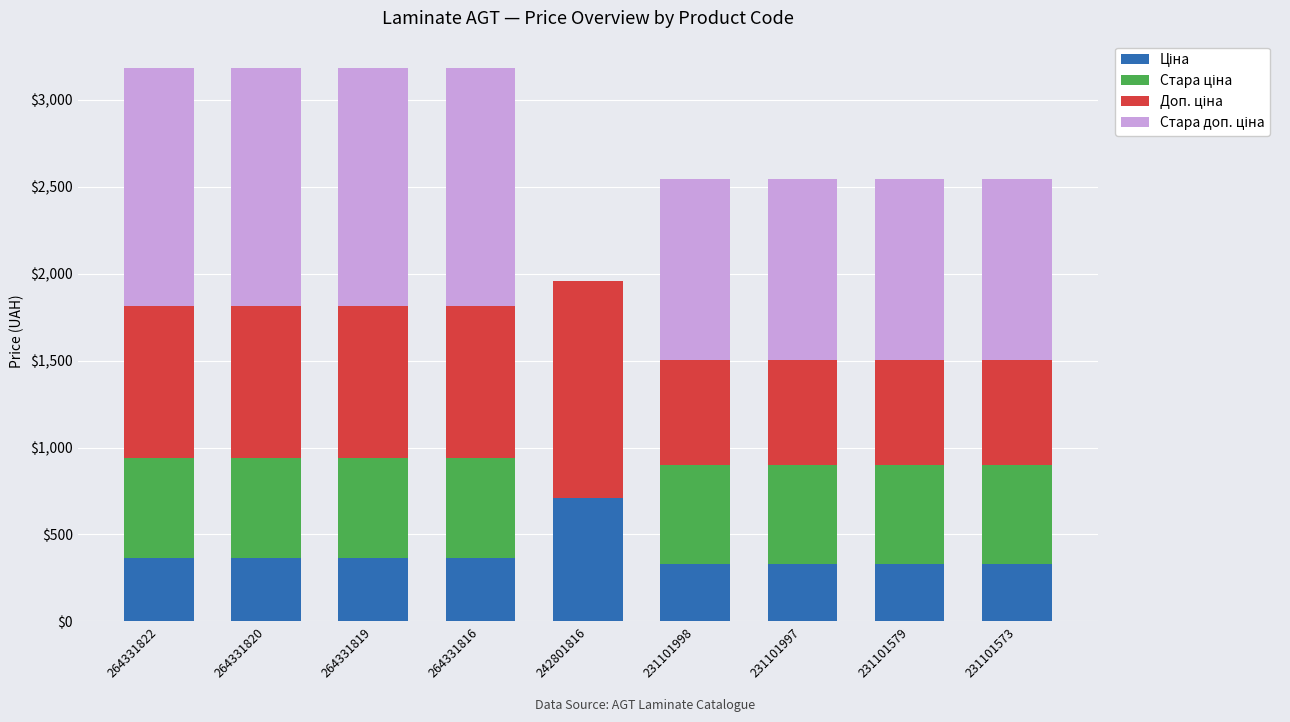

Are the bars horizontal?

No